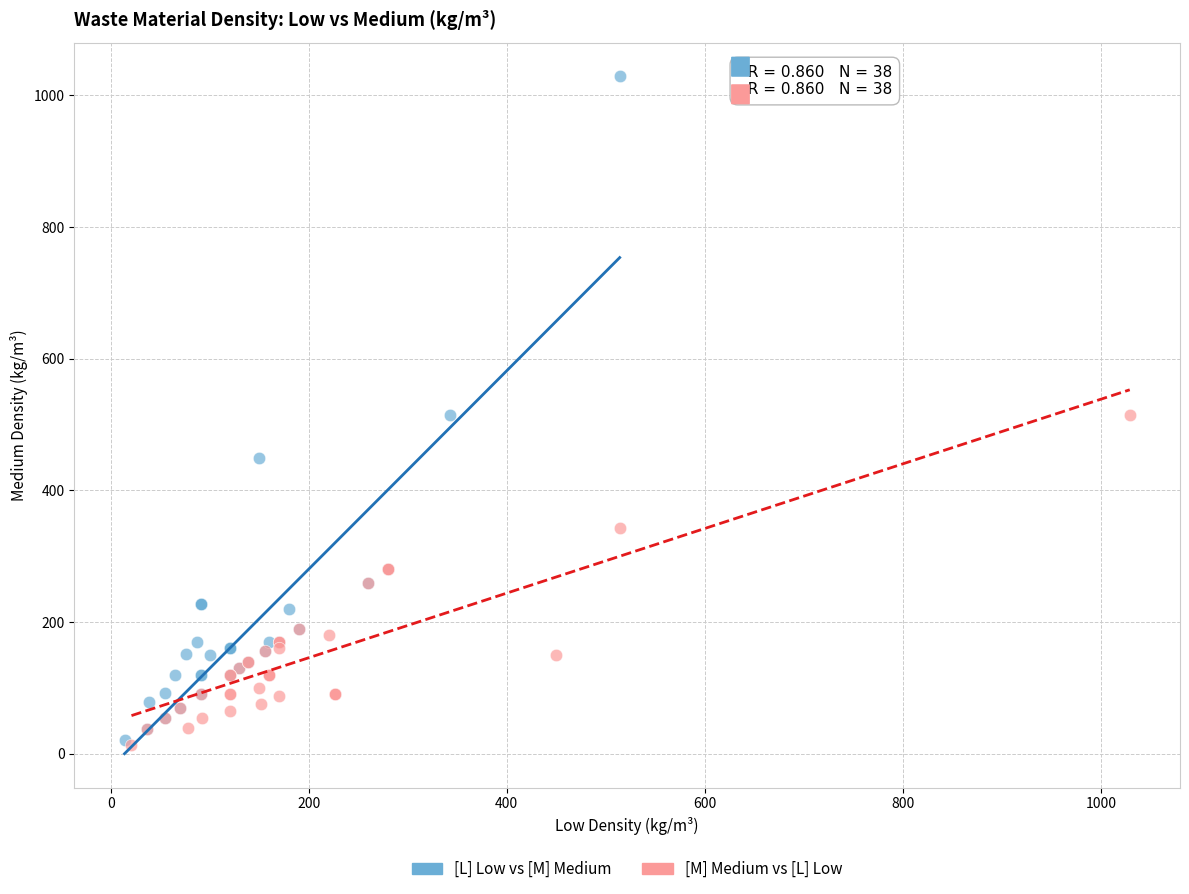

Which series reaches the maximum Y coordinate?

[L] Low vs [M] Medium